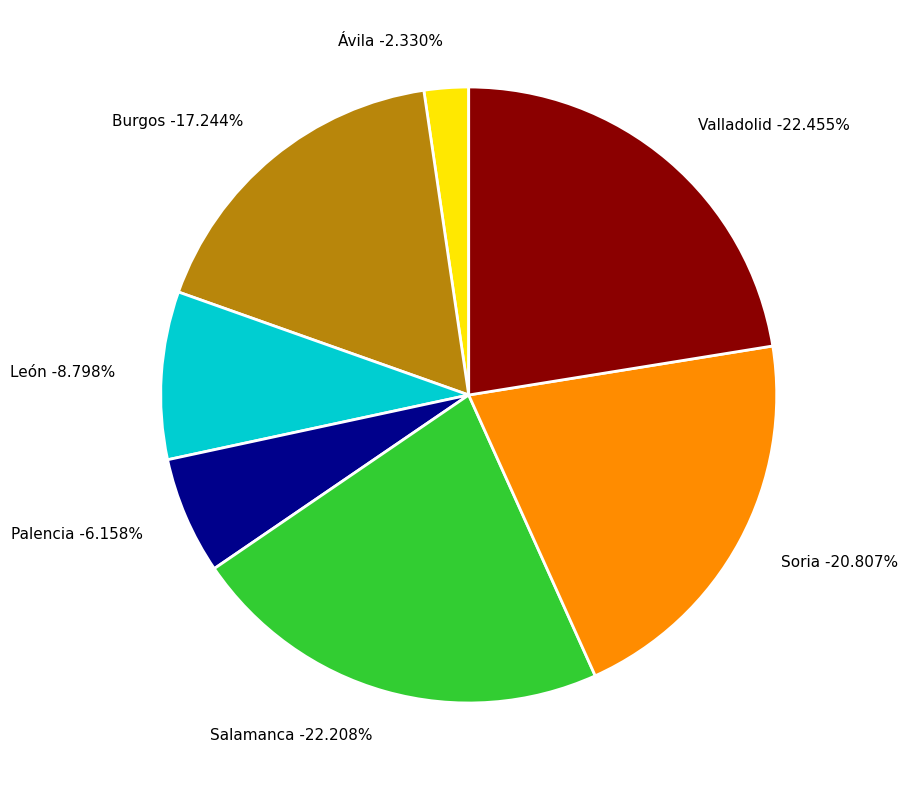

Combined, do León and Valladolid account for over 50%?

No